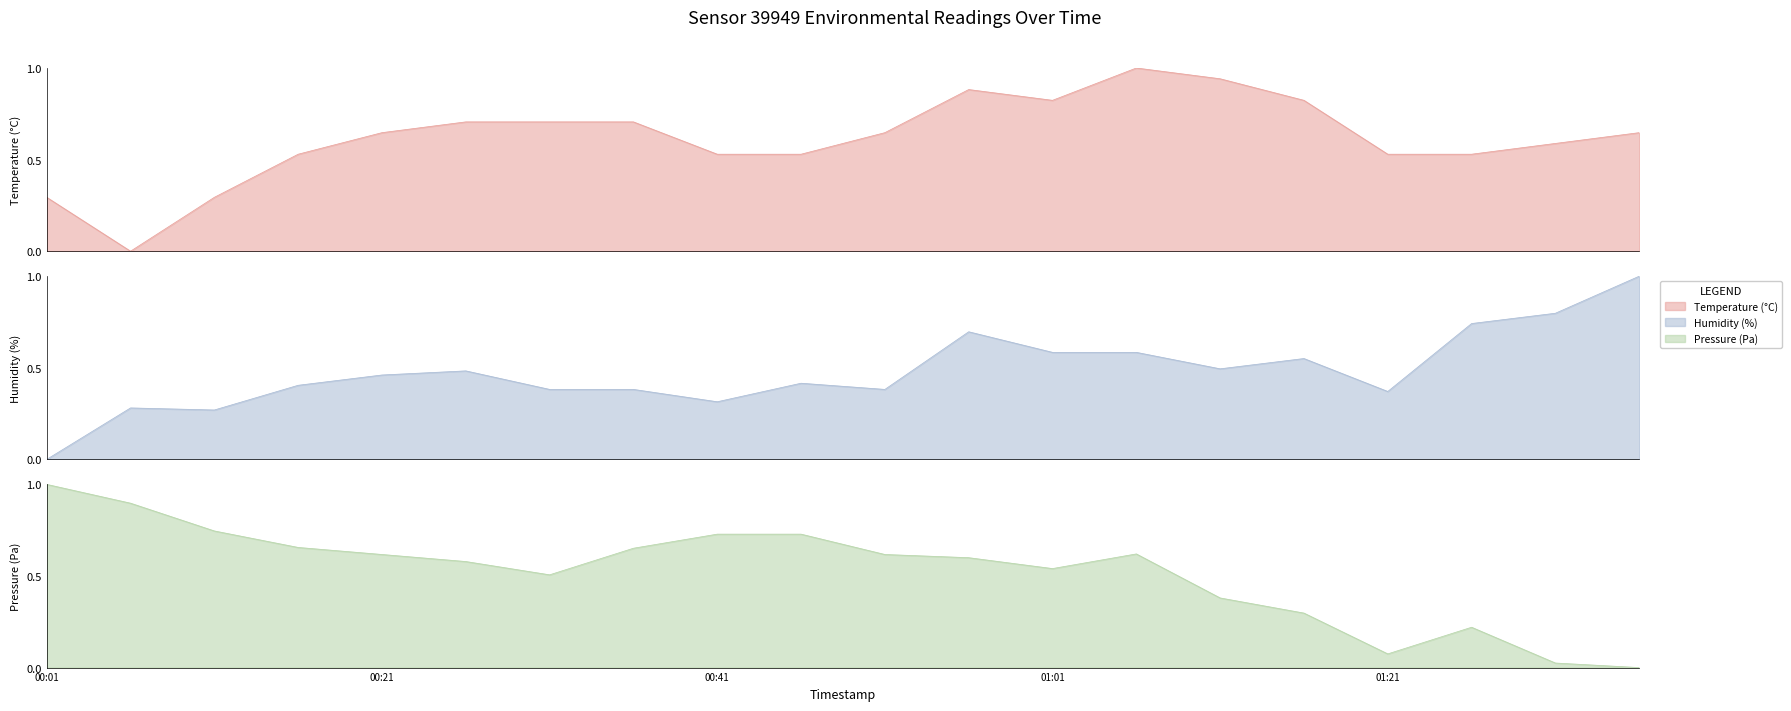

What are all the series names shown in the legend?

temperature, humidity, pressure_norm